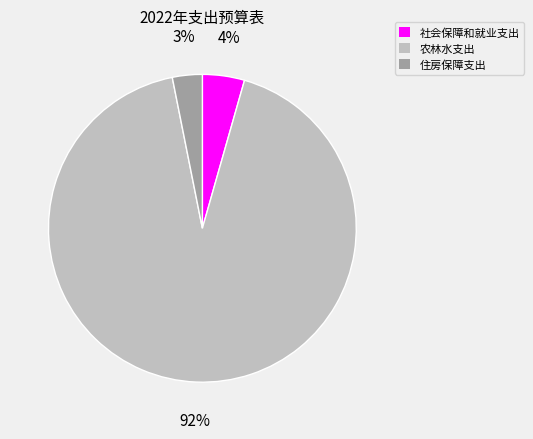

To the nearest percent, what is the average slice percentage?

33%